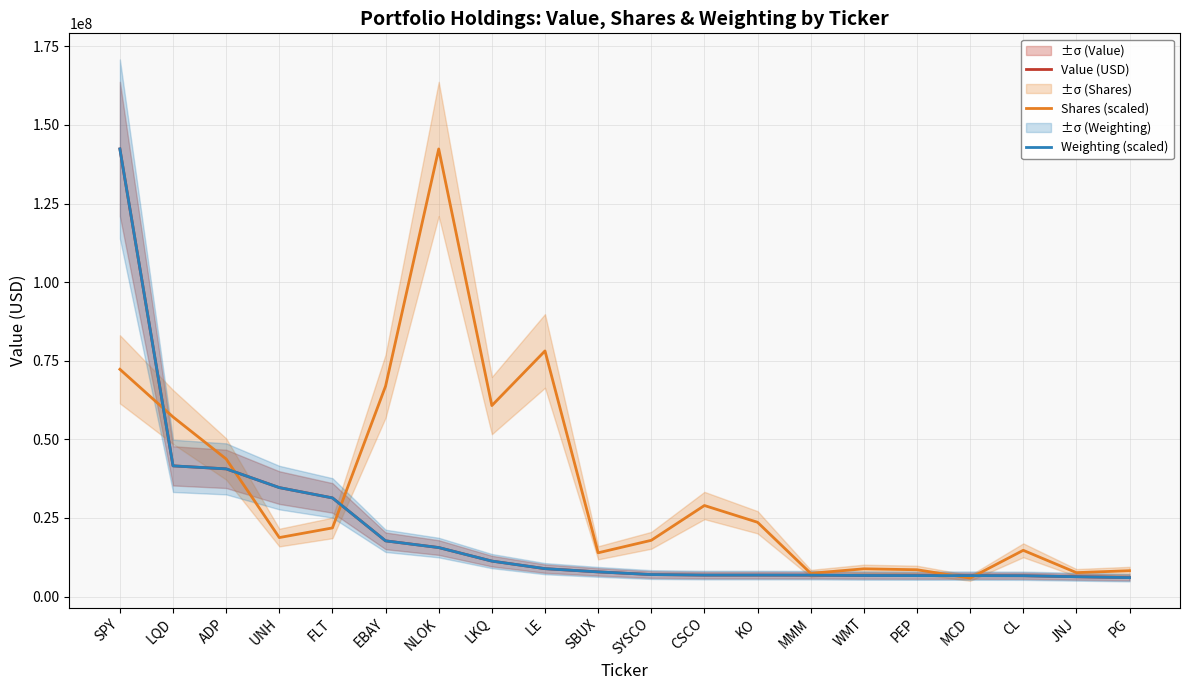

At how many categories does at least one series exceed 93020358?

2